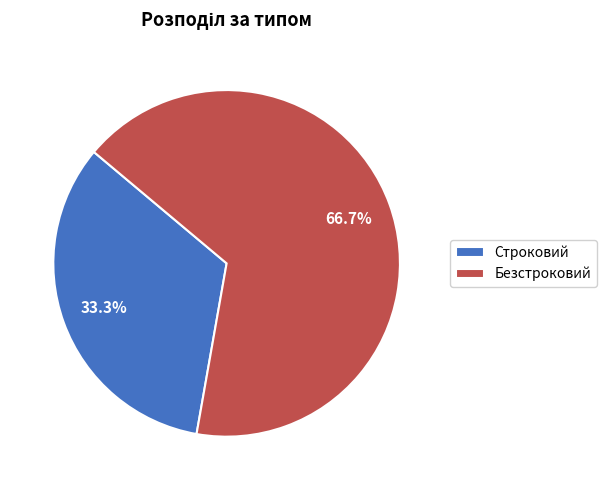

The Безстроковий slice represents 67% of the pie. True or false?

True